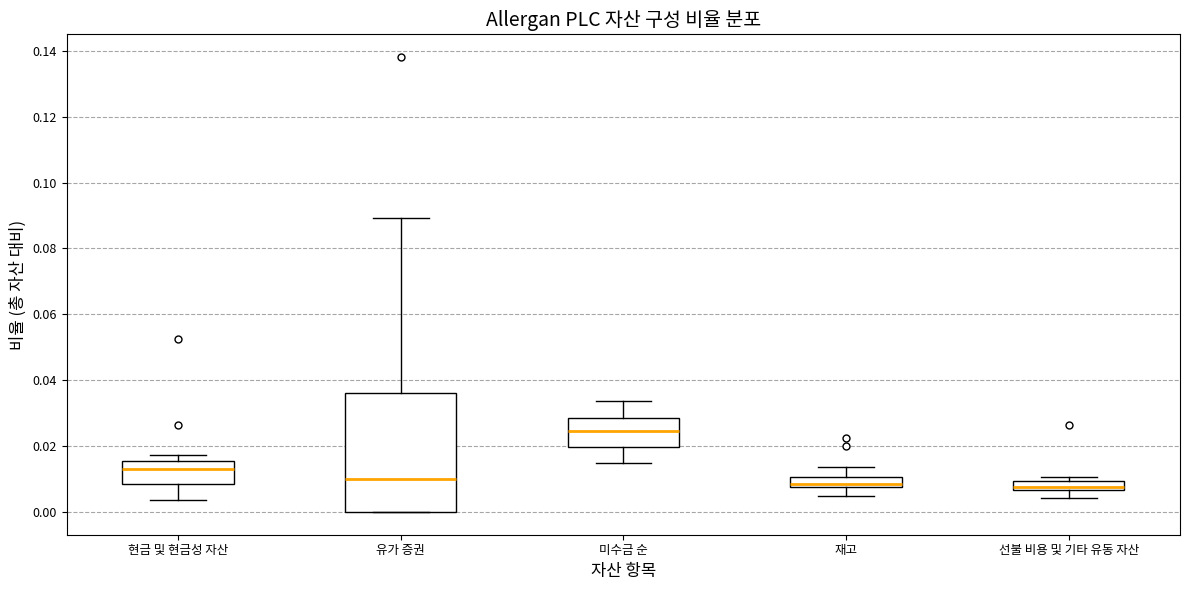

Where is the lower edge of the box for 유가 증권 on the y-axis? The values are not printed on the chart, so give them approximately, as read against the axis.

0.000